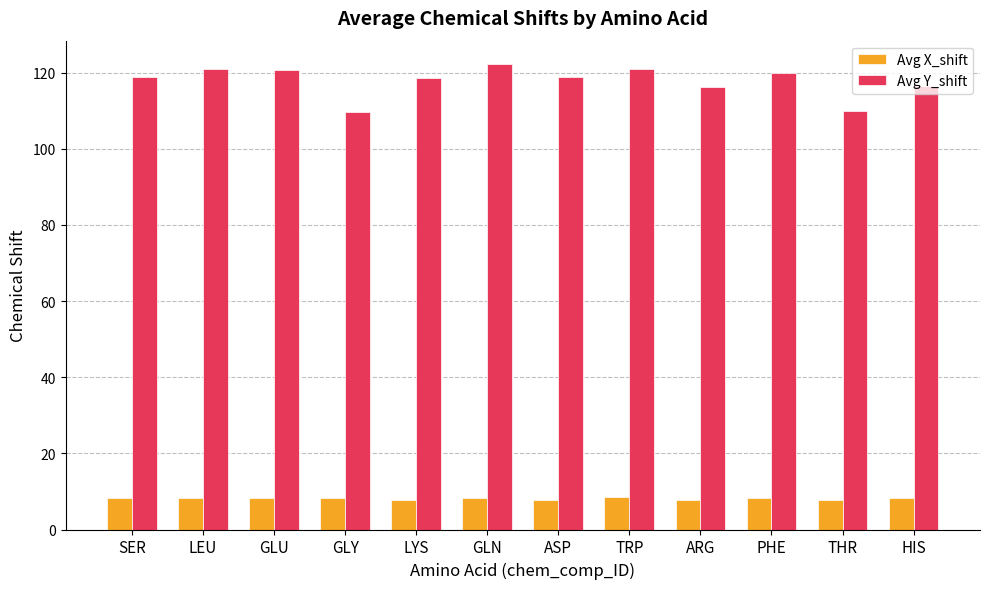

What is the total value across all series at LEU?

129.2